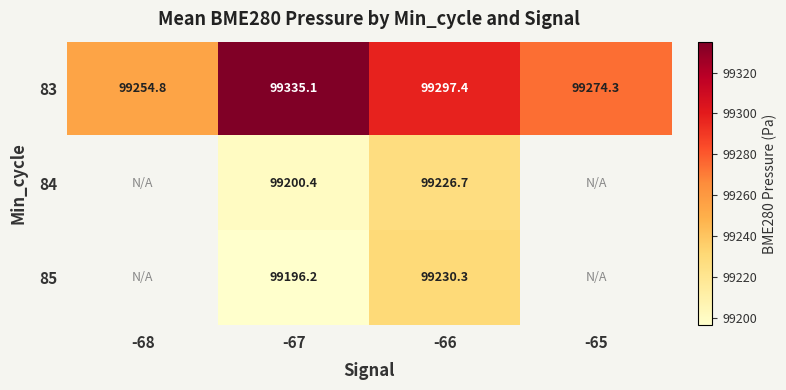

At how many categories does at least one series exceed 99202?

4